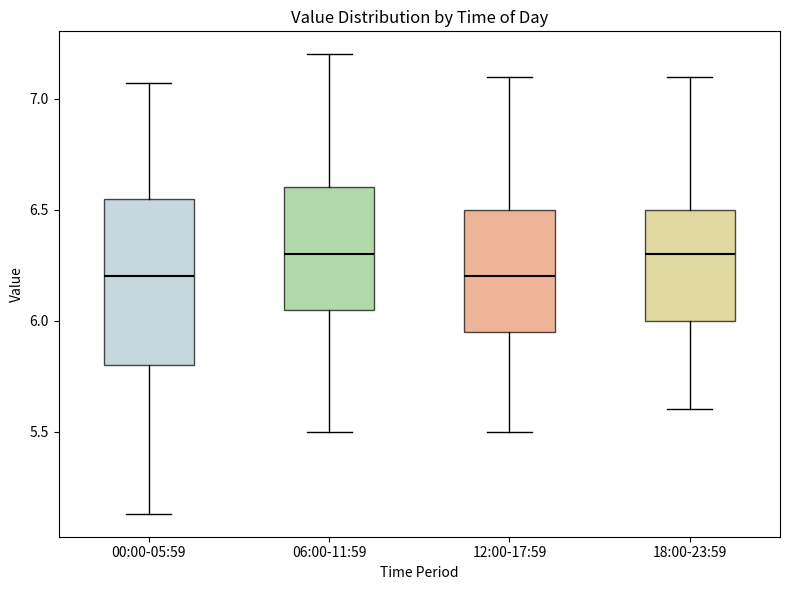

Which box is the tallest, from its lower edge to its upper edge?

00:00-05:59